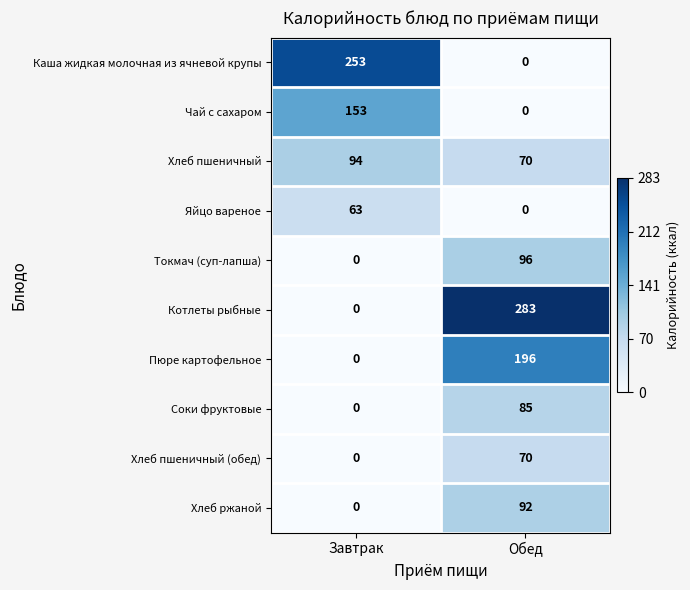

At which category is the sum across all series the highest?

Обед